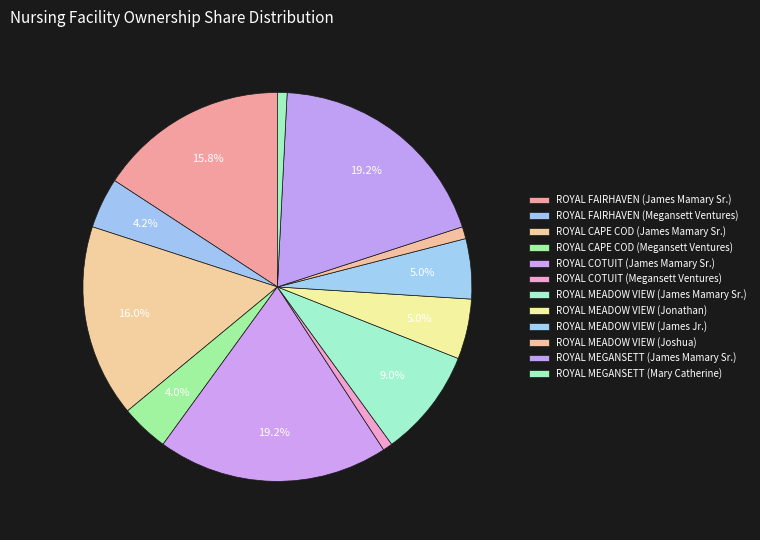

To the nearest percent, what percentage of the pie is ROYAL MEADOW VIEW (Joshua)?

1%